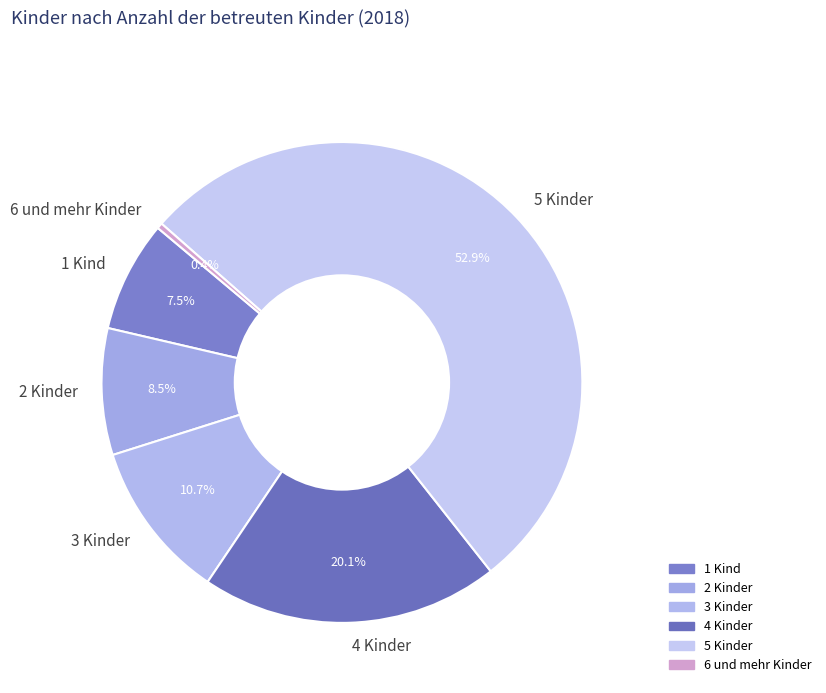

Combined, what portion of the pie is 1 Kind and 6 und mehr Kinder?

7.9%